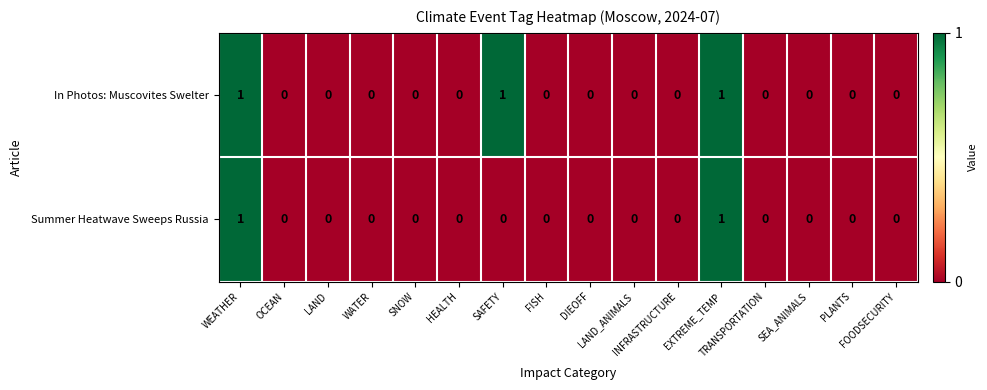

List the series in order of their overall mean, highest first.

In Photos: Muscovites Swelter, Summer Heatwave Sweeps Russia